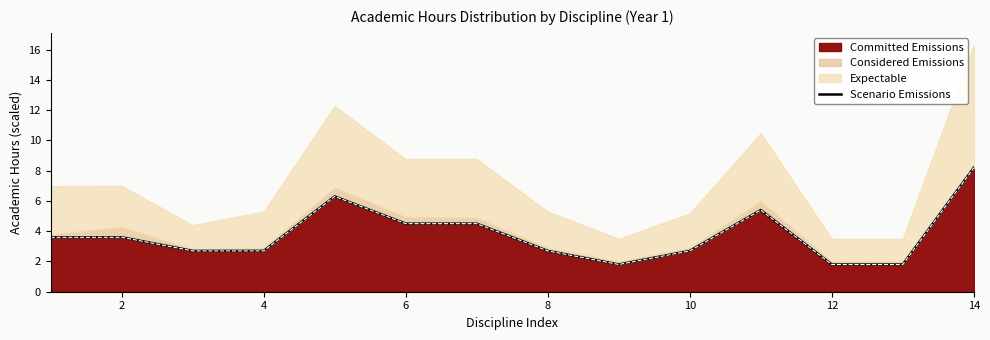

The Committed Emissions series shows 8.2 at 14. True or false?

True